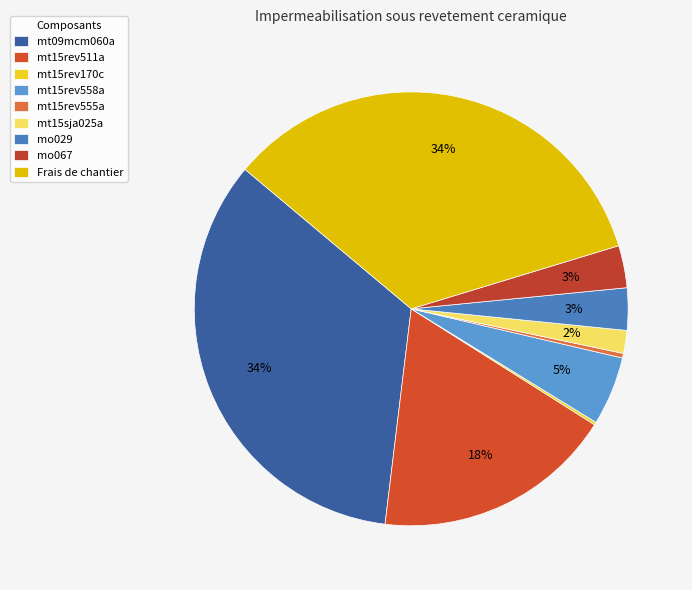

Is there any slice that represents more than half of the pie?

No